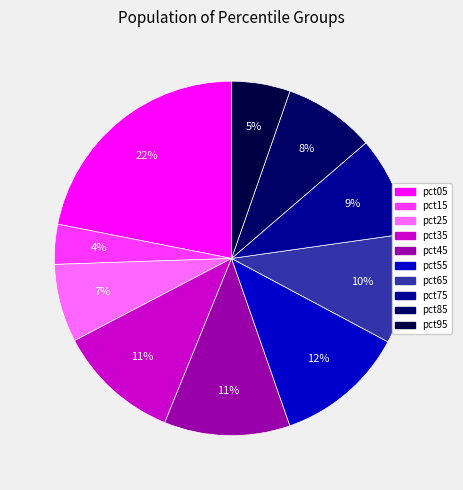

To the nearest percent, what is the average slice percentage?

10%